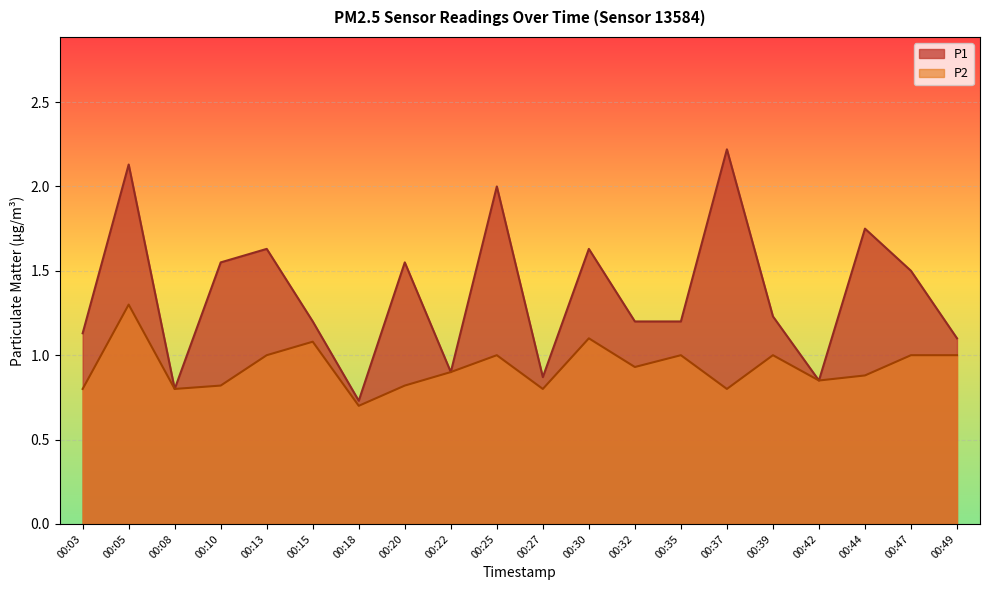

Count the number of data series in this chart.

2